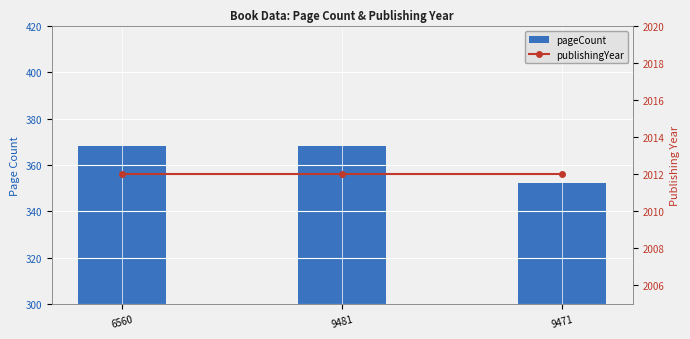

What is the label of the 1st bar from the left?

6560